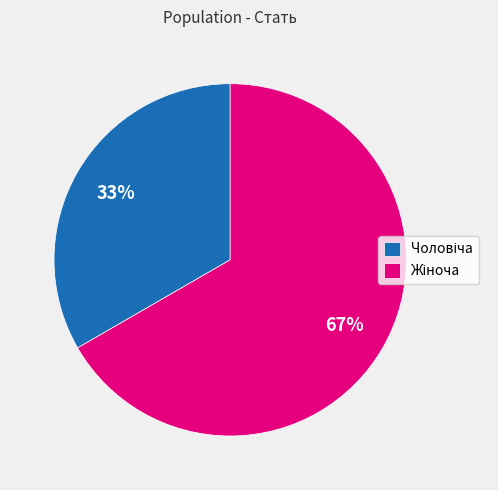

To the nearest percent, what is the average slice percentage?

50%